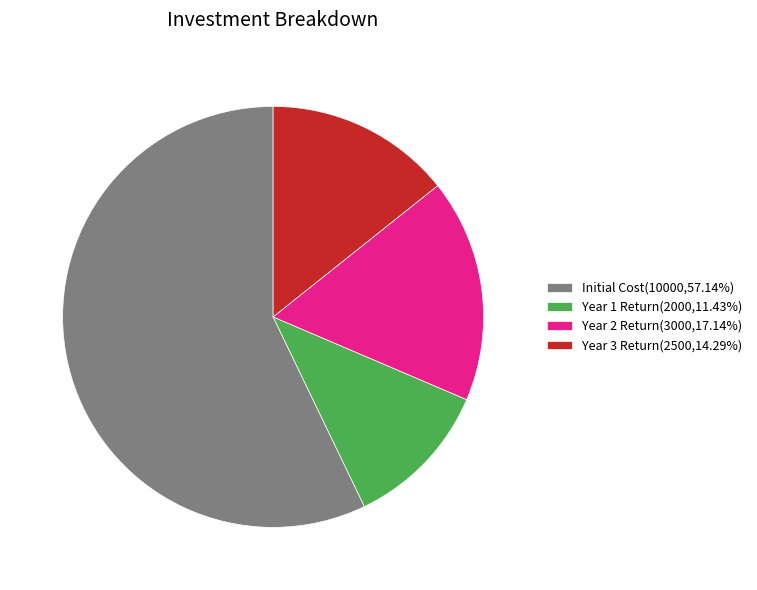

Does Year 2 Return represent more than half of the total?

No